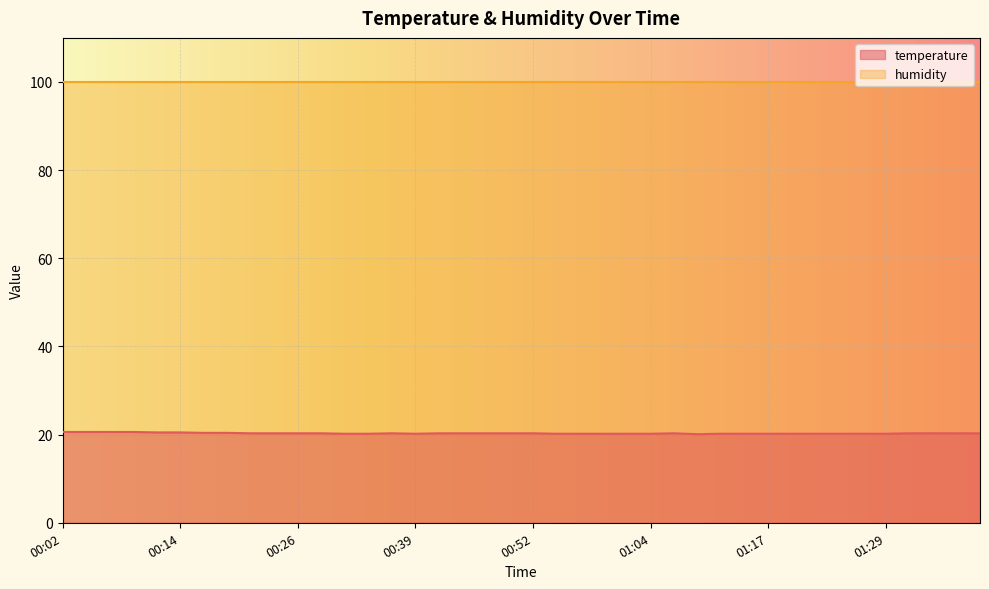

What position from the right is 00:41?

24